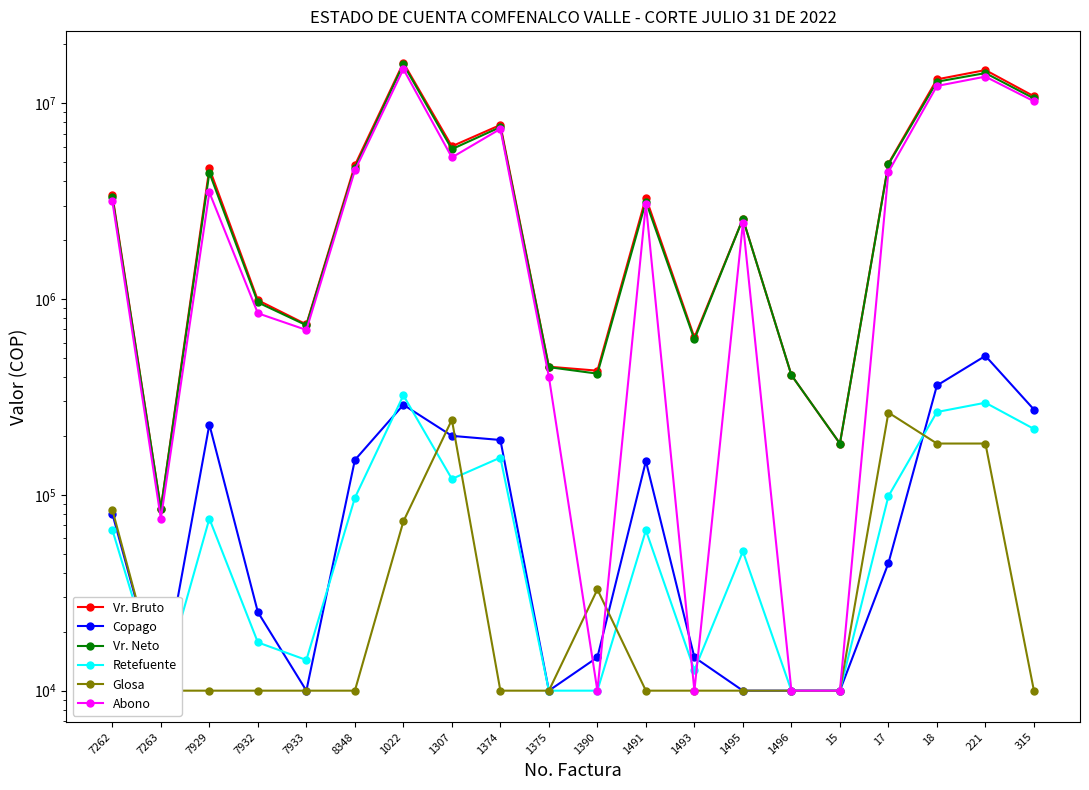

The value of Abono at 8348 is 4539159. True or false?

True